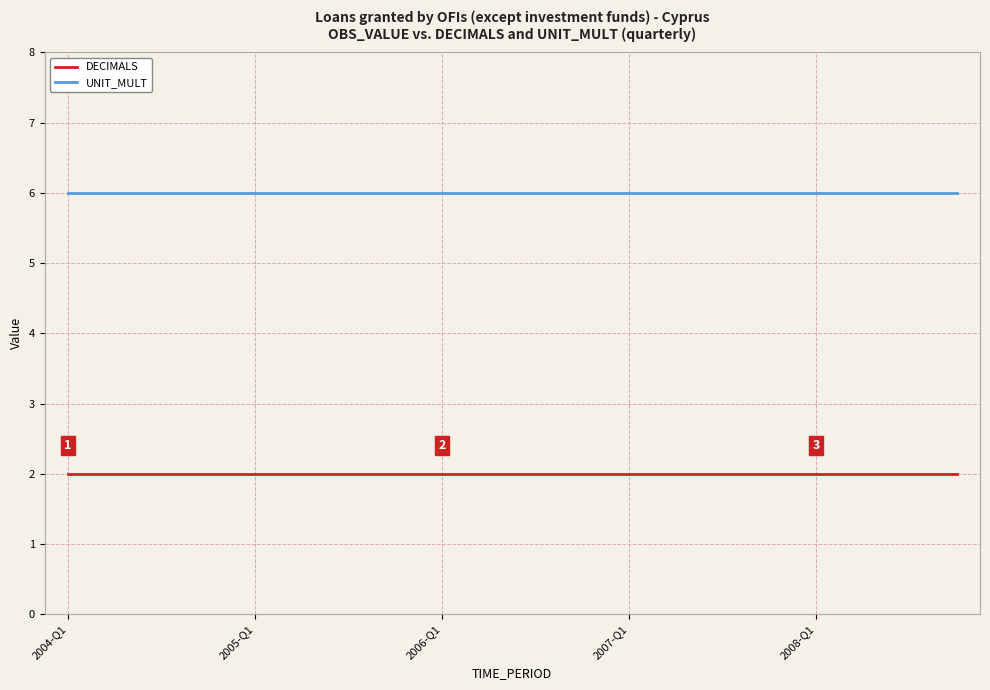

Rank the series by their average value, from highest to lowest.

UNIT_MULT, DECIMALS